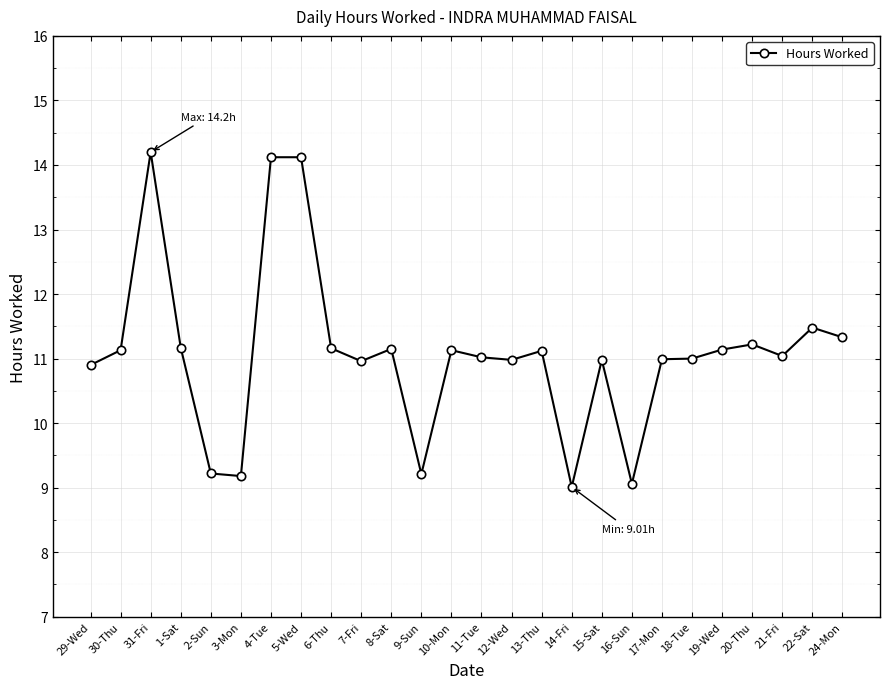

What is the ratio of the value at 21-Fri to the value at 30-Thu?

1.0